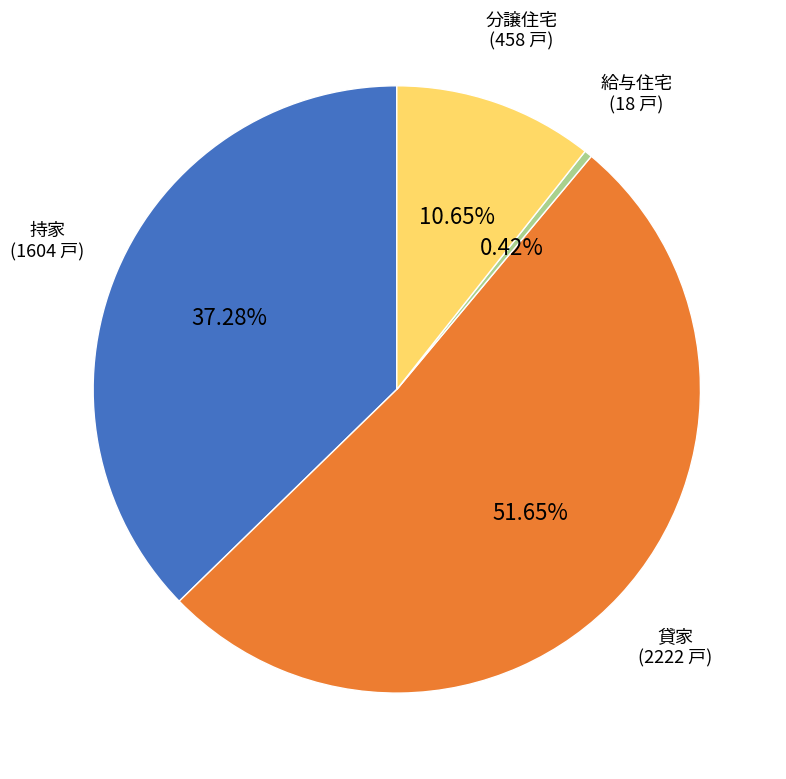

Is there any slice that represents more than half of the pie?

Yes